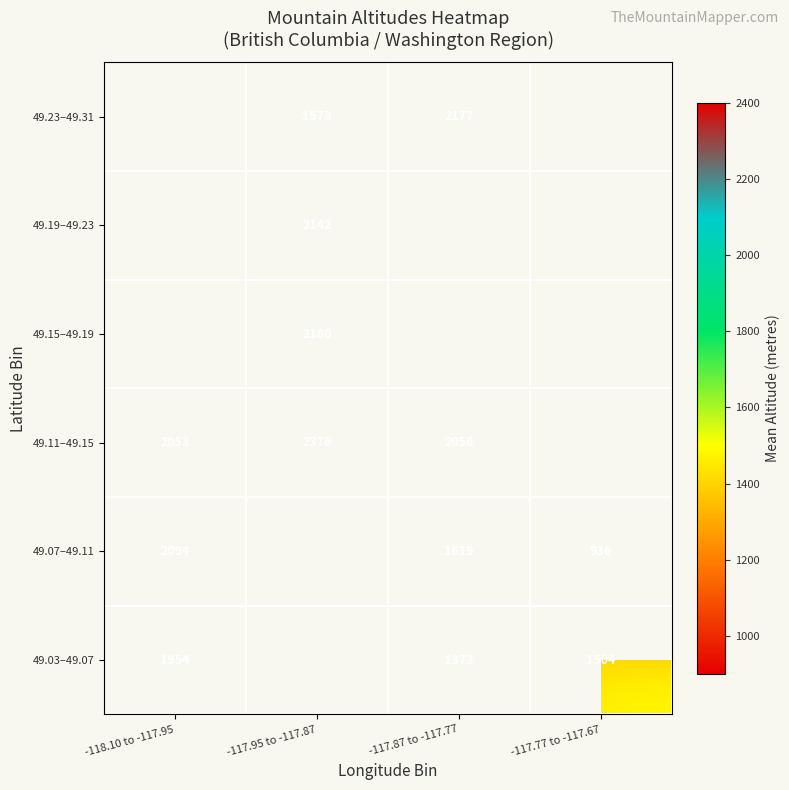

Is the value of 49.03–49.07 at -118.10 to -117.95 greater than the value of 49.11–49.15 at -118.10 to -117.95?

No